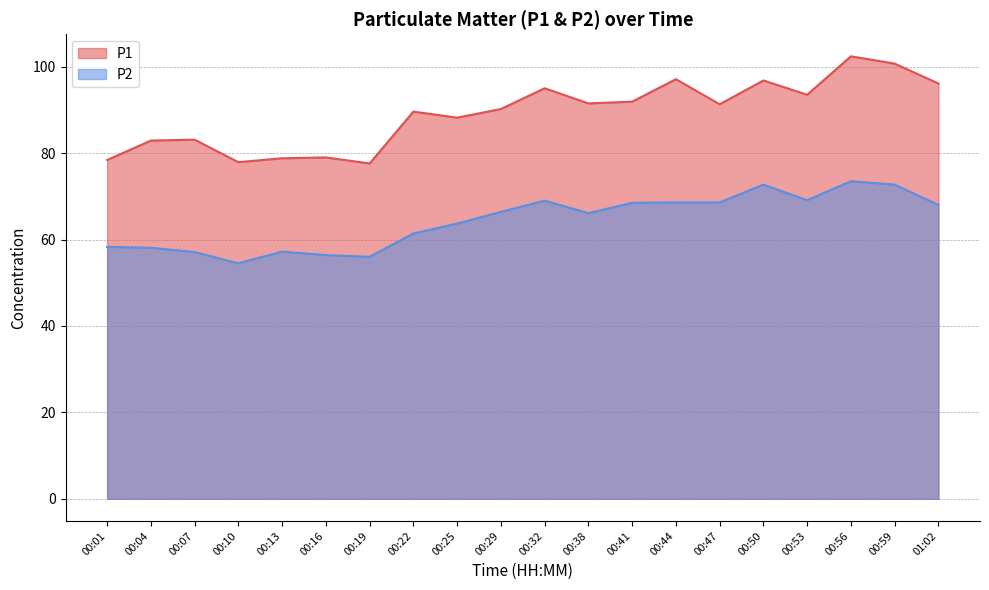

The value of P2 at 00:29 is 66.4. True or false?

True